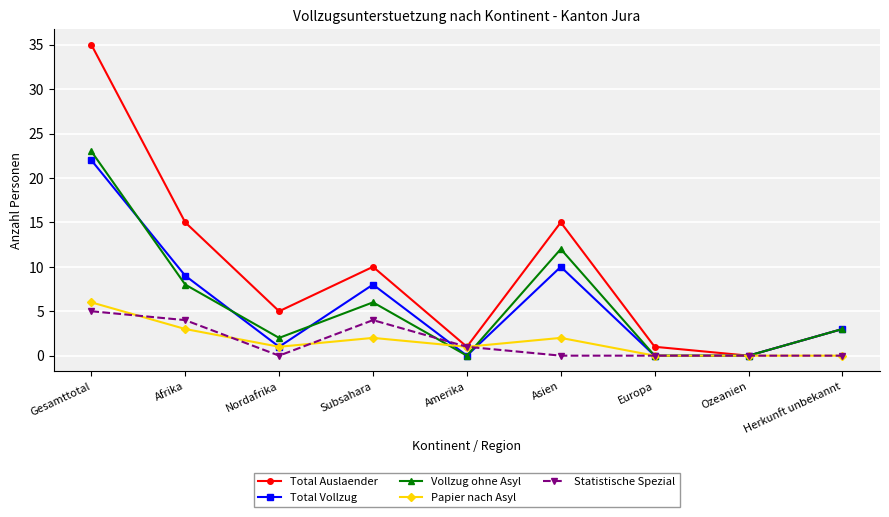

What is the sum of all Total Vollzug values?

53